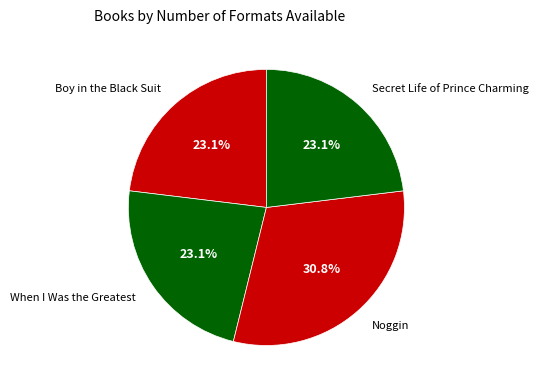

Which slice is the largest?

Noggin